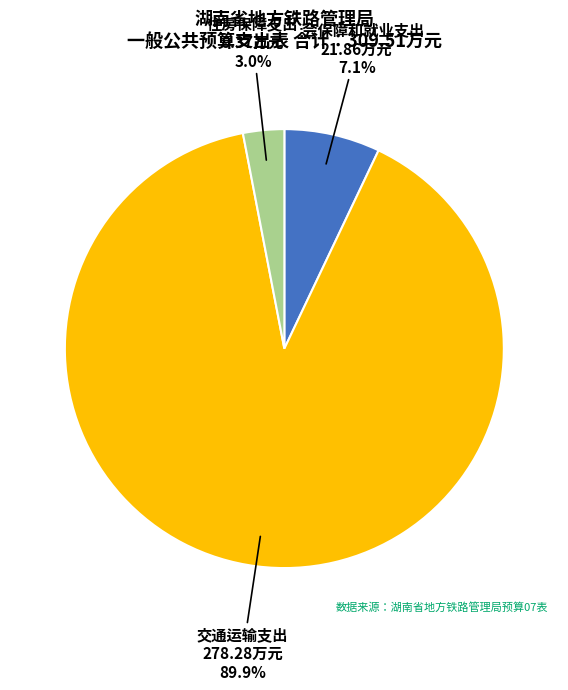

Which category accounts for the majority?

交通运输支出